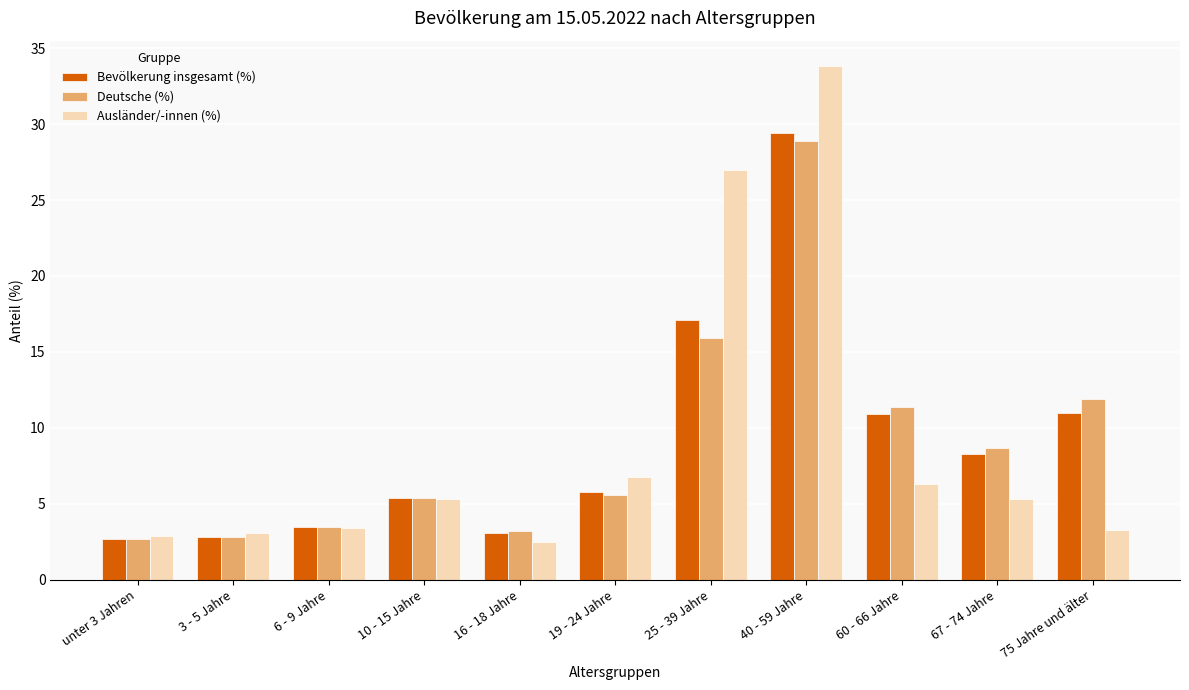

Which series changed the most between 6 - 9 Jahre and 67 - 74 Jahre?

Deutsche (%)